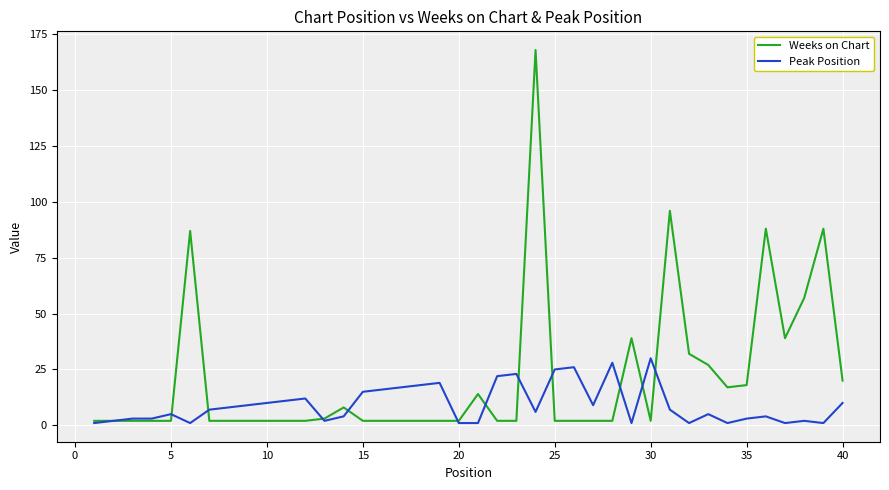

List the series in order of their peak value, highest first.

Weeks on Chart, Peak Position